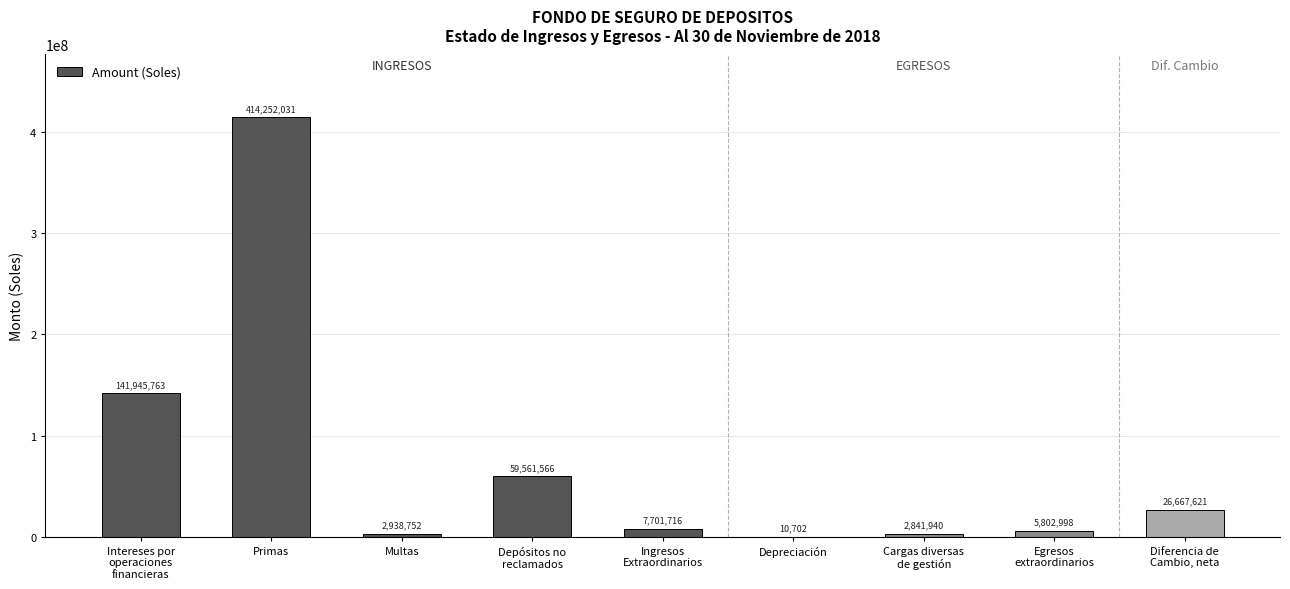

What is the change in value from Intereses por
operaciones
financieras to Multas?

-139007010.8